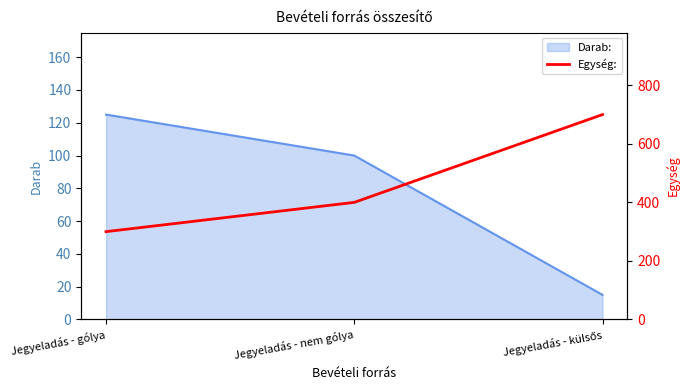

Does the chart have visible grid lines?

No